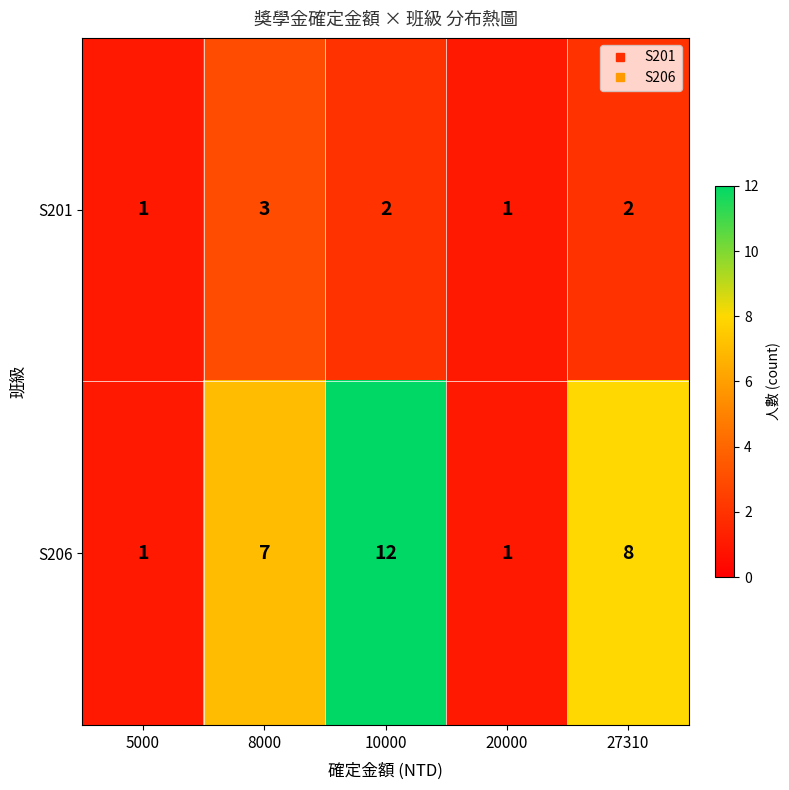

The value of S206 at 20000 is 0. True or false?

False